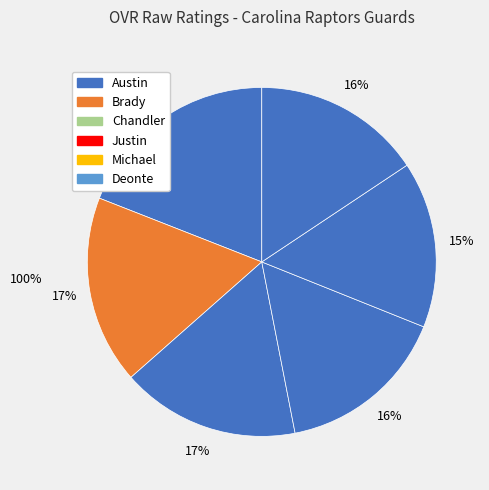

How many segments does this pie chart have?

6